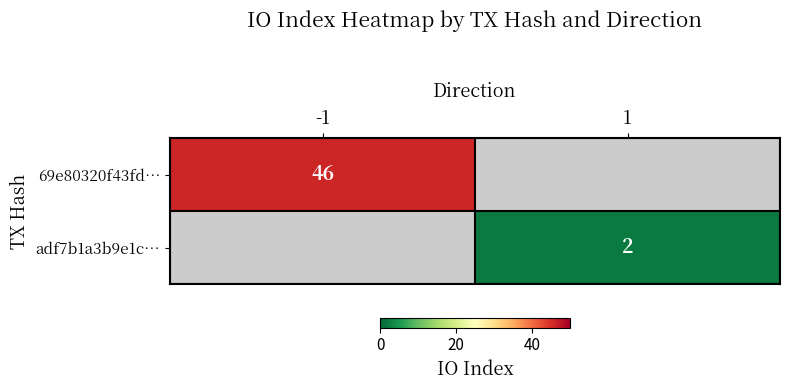

At which category does the chart reach its minimum across all series?

1